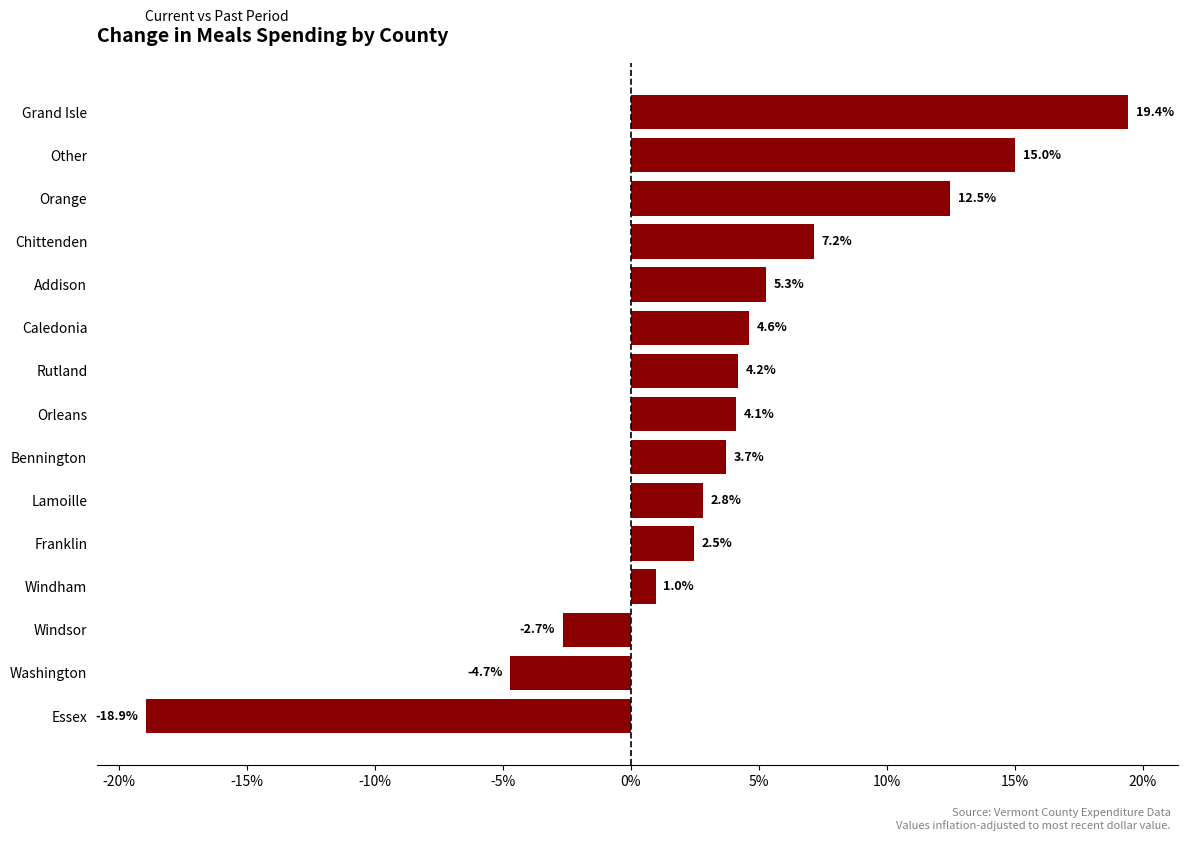

The chart shows a value of 0.8 at Franklin. True or false?

False